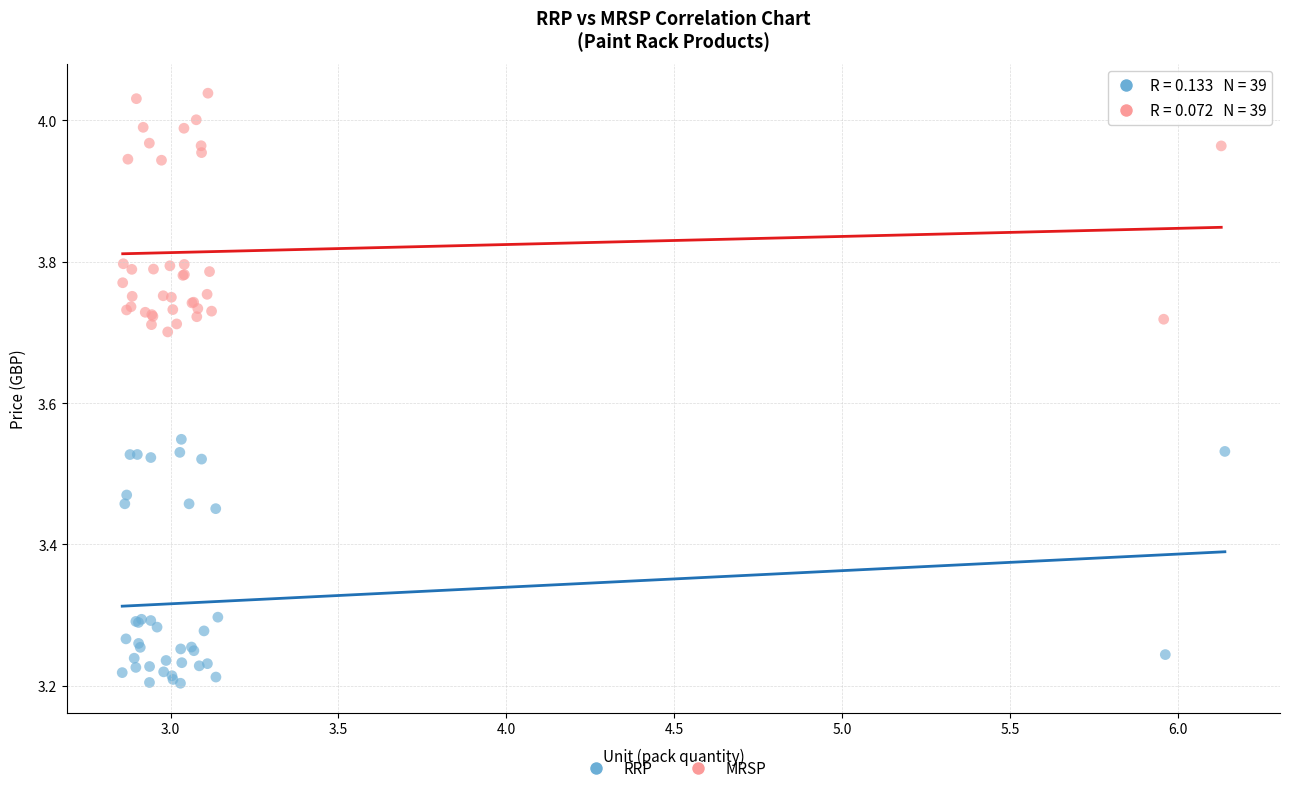

What are all the series names shown in the legend?

RRP, MRSP